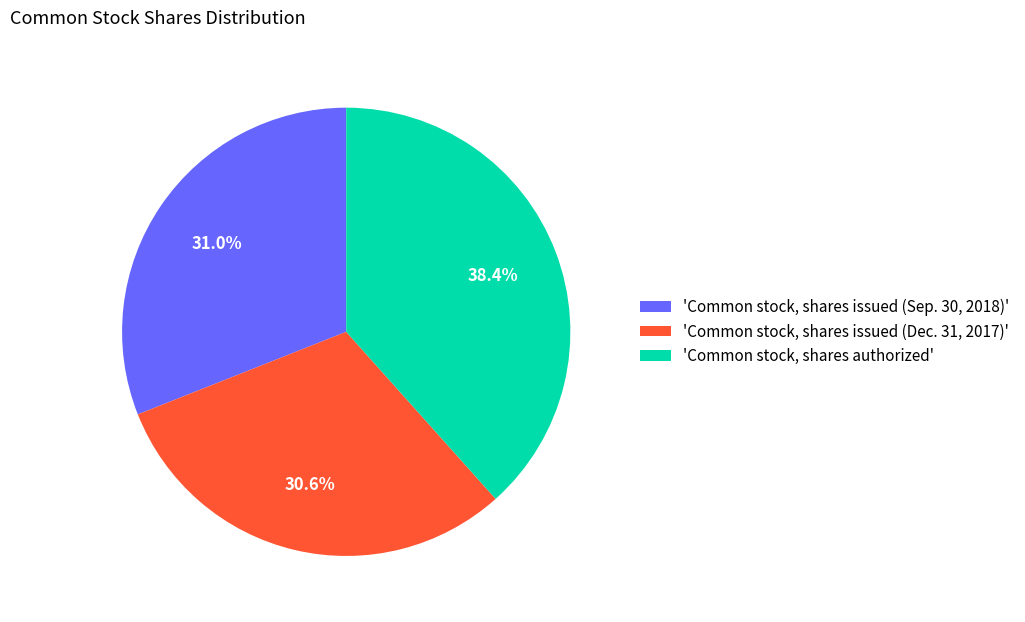

To the nearest percent, what is the average slice percentage?

33%